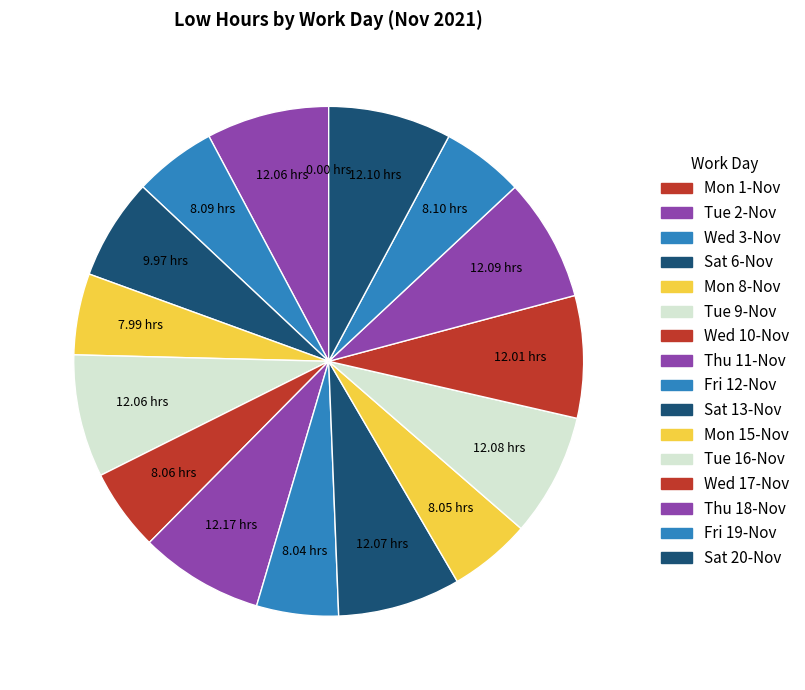

Do Sat 20-Nov and Wed 10-Nov together represent more than half of the pie?

No